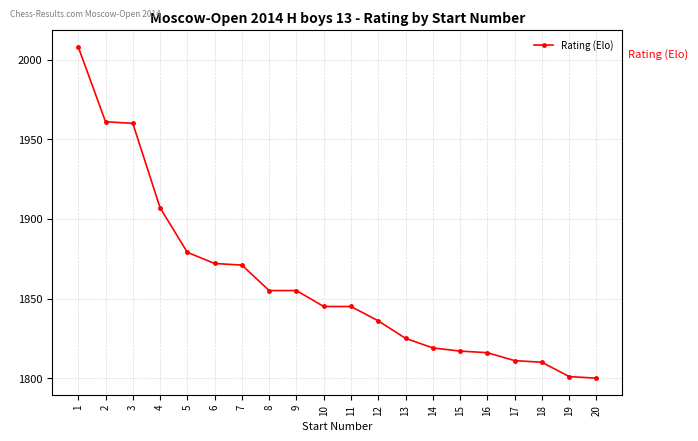

The chart shows a value of 2858 at 16. True or false?

False